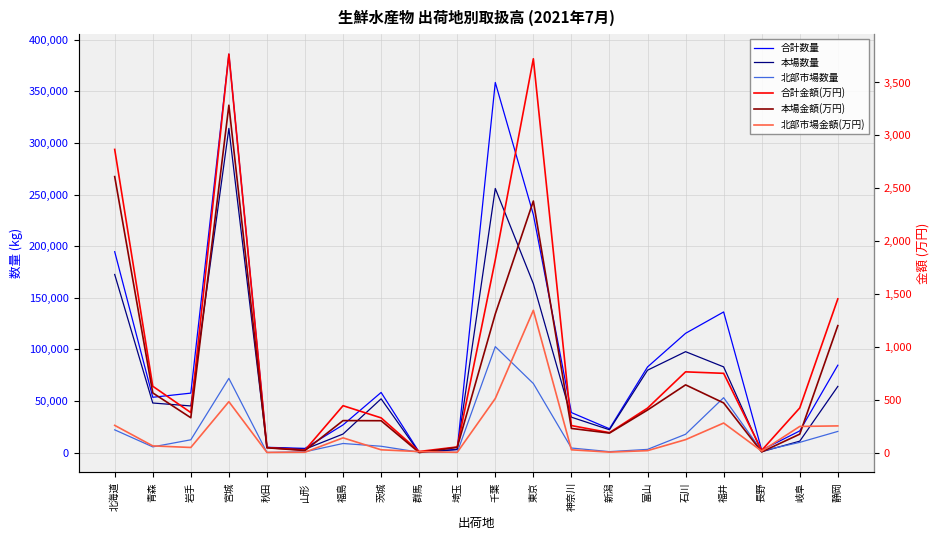

Rank the categories by 本場数量 value from highest to lowest.

宮城, 千葉, 北海道, 東京, 石川, 福井, 富山, 静岡, 茨城, 青森, 岩手, 神奈川, 新潟, 福島, 岐阜, 秋田, 山形, 埼玉, 長野, 群馬